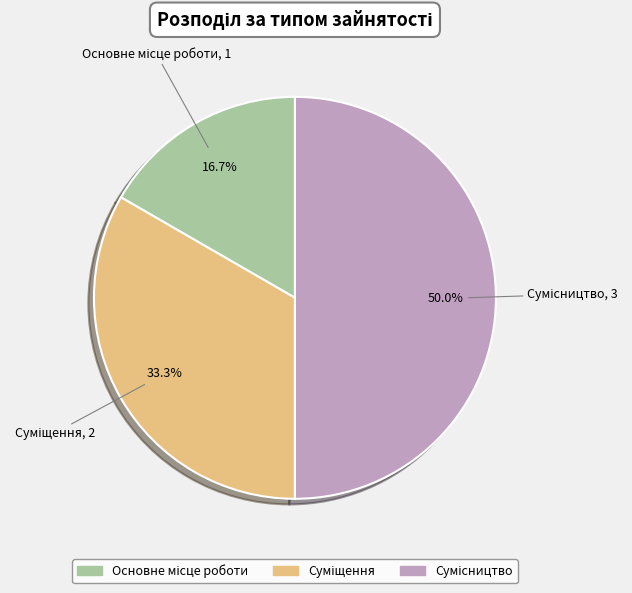

Which category has the biggest portion of the pie?

Сумісництво